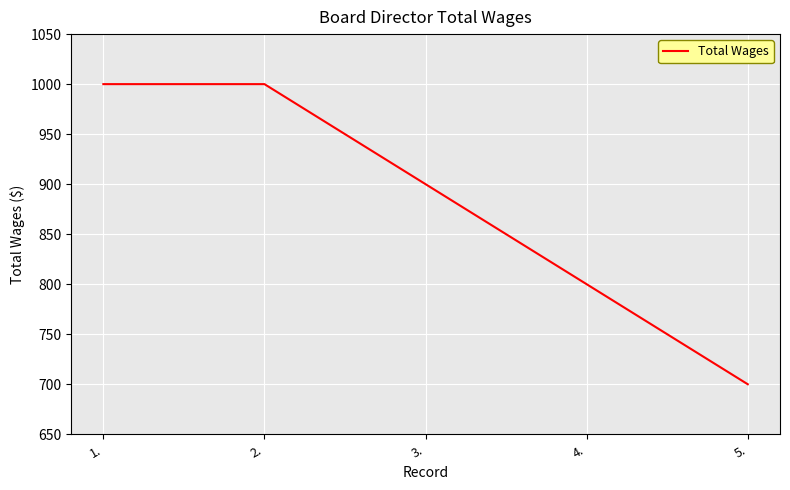

Which label corresponds to the smallest value in the chart?

5.